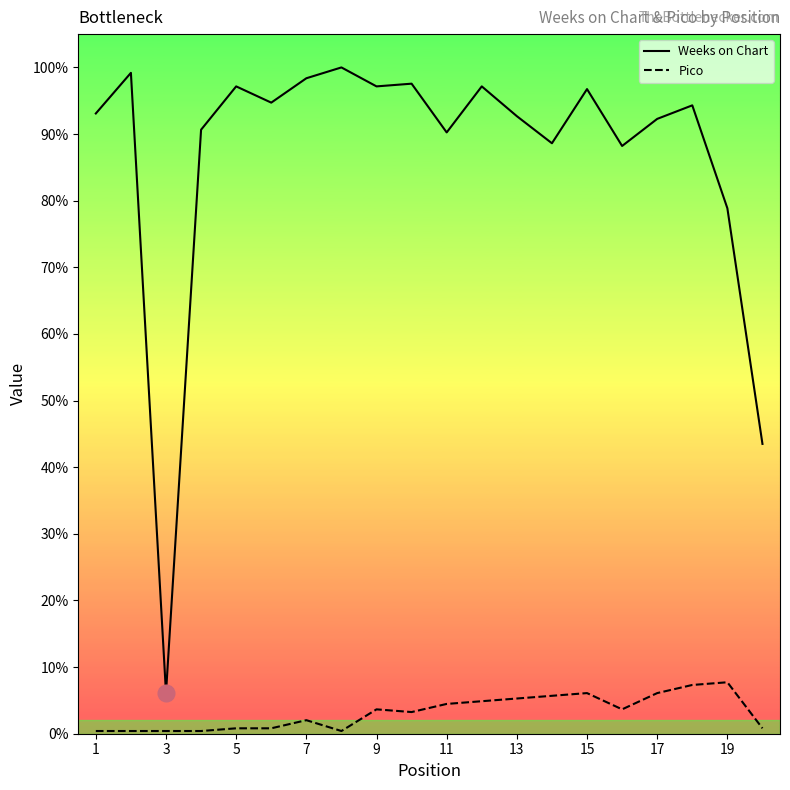

The value of Weeks on Chart at 15 is 114. True or false?

False